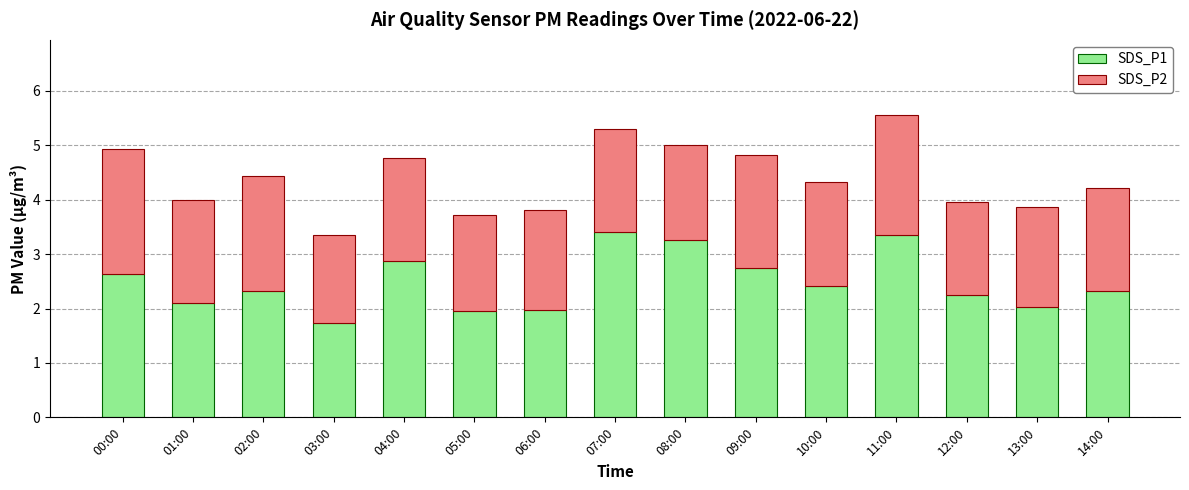

What is the highest value of the SDS_P1 series?

3.4